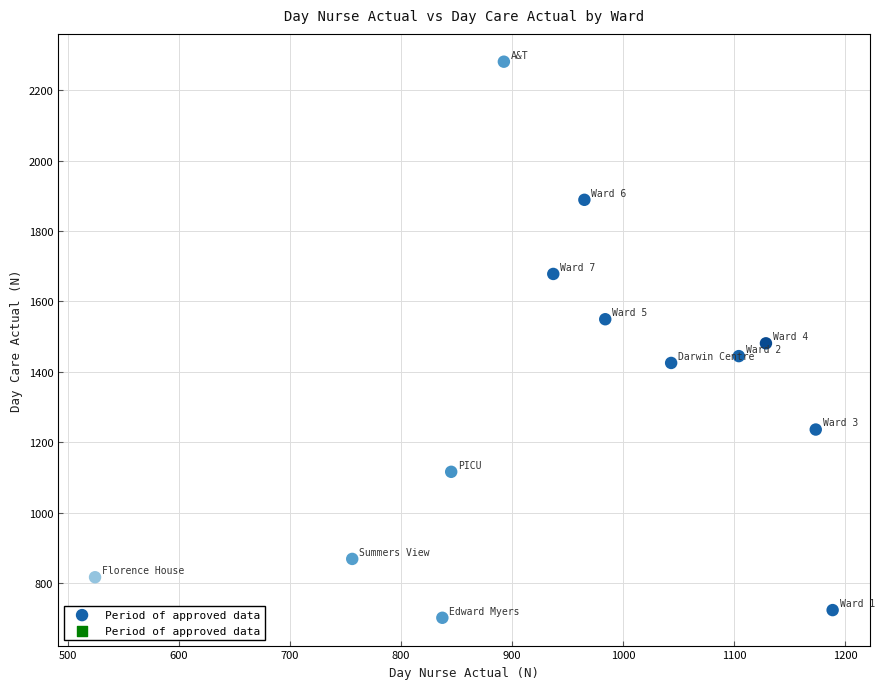

What is the range of X values (max minus min)?

663.9